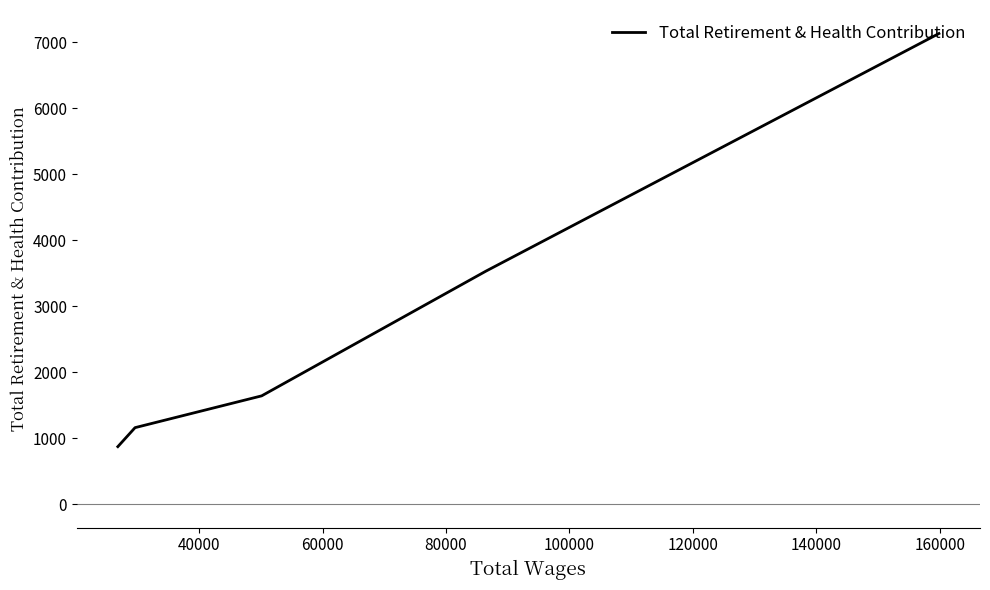

How many data points are above 1641?

2